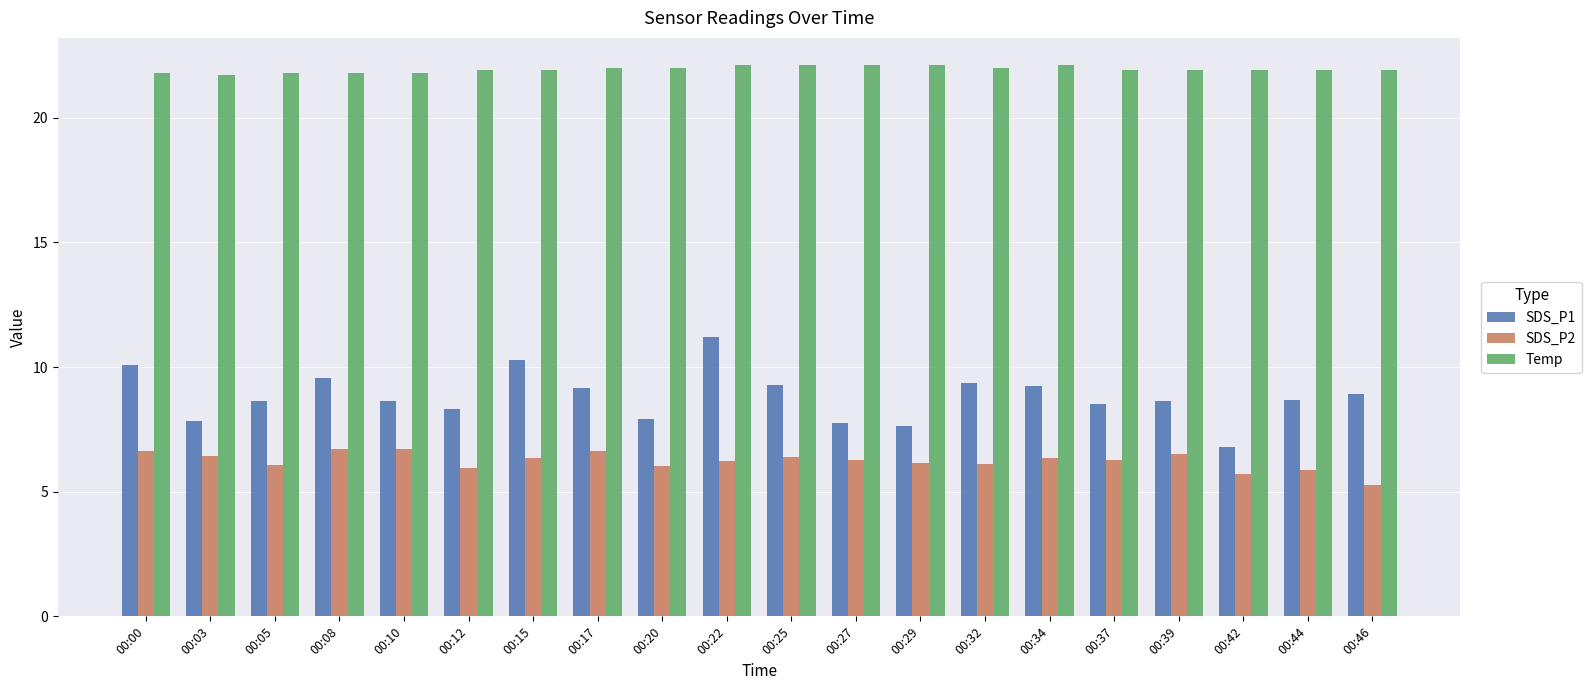

True or false: SDS_P1 has a value of 4.5 at 00:05.

False